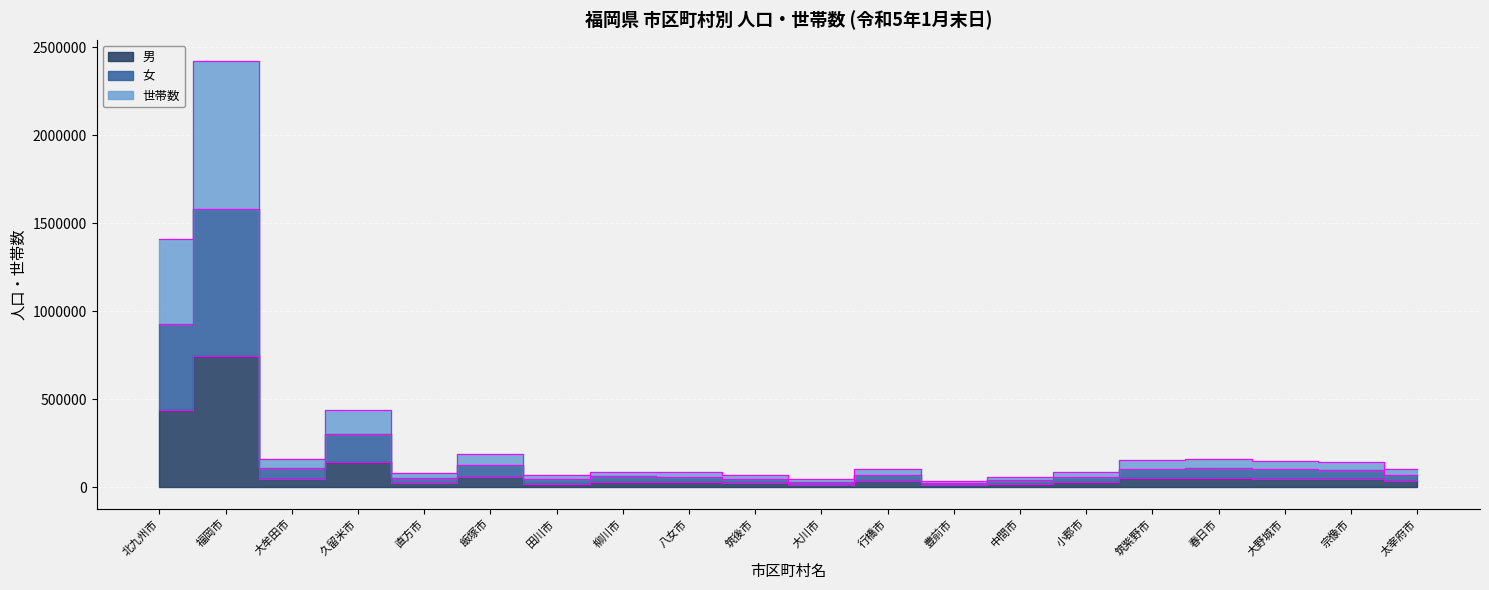

True or false: 男 and 世帯数 intersect in this chart.

False